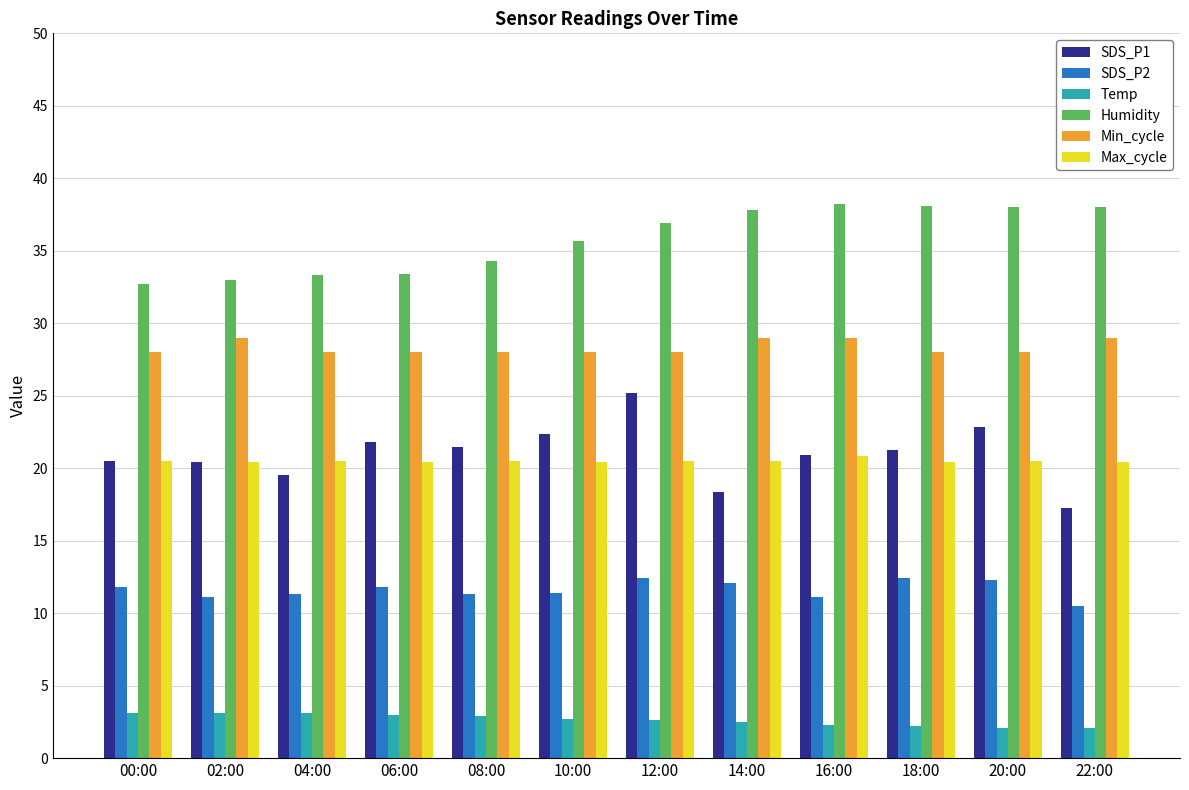

What is the highest value of the Temp series?

3.1